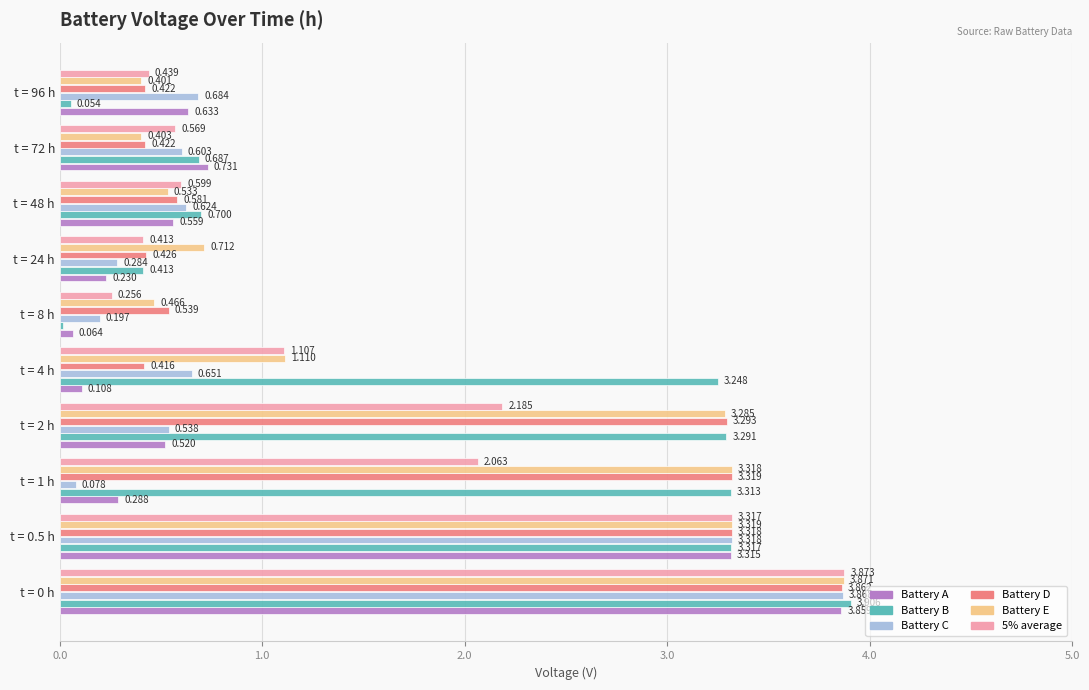

Which series changed the most between t = 2 h and t = 96 h?

Battery B